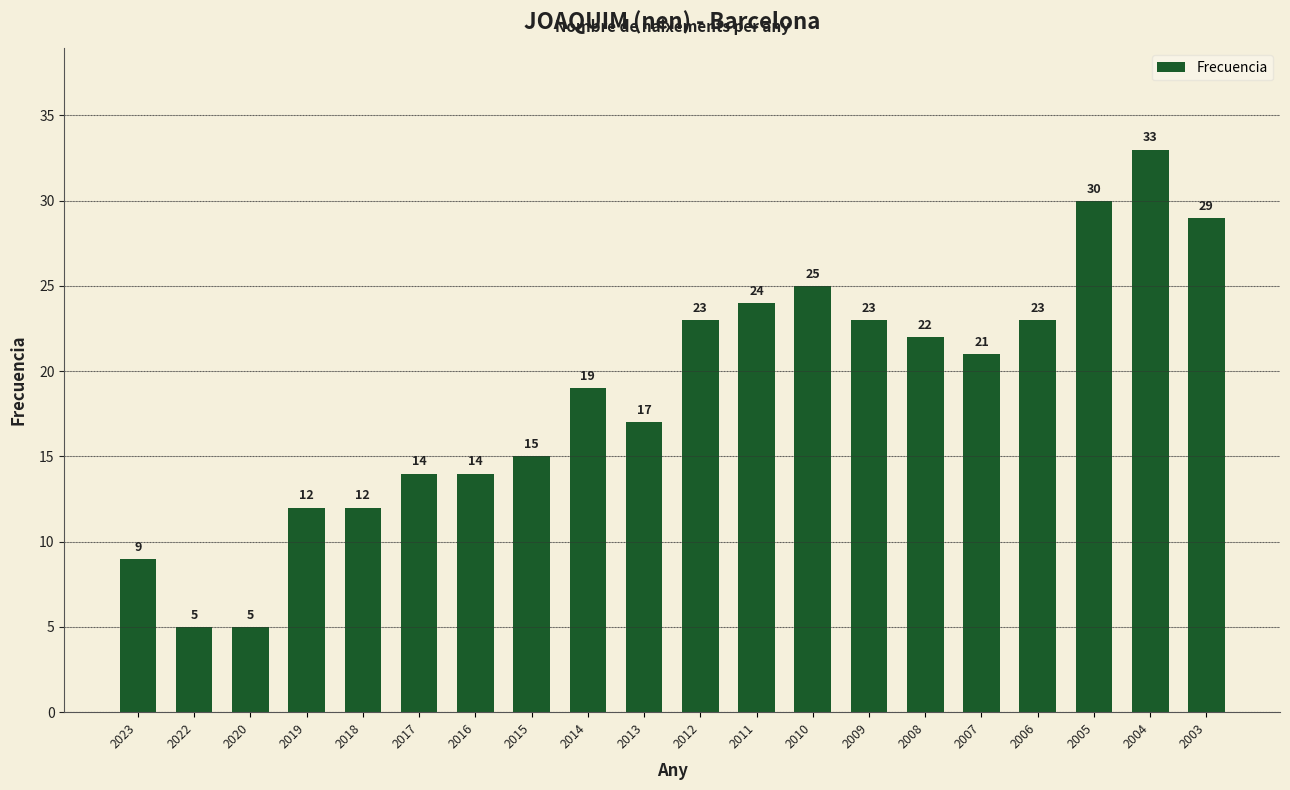

What is the change in value from 2019 to 2004?

+21